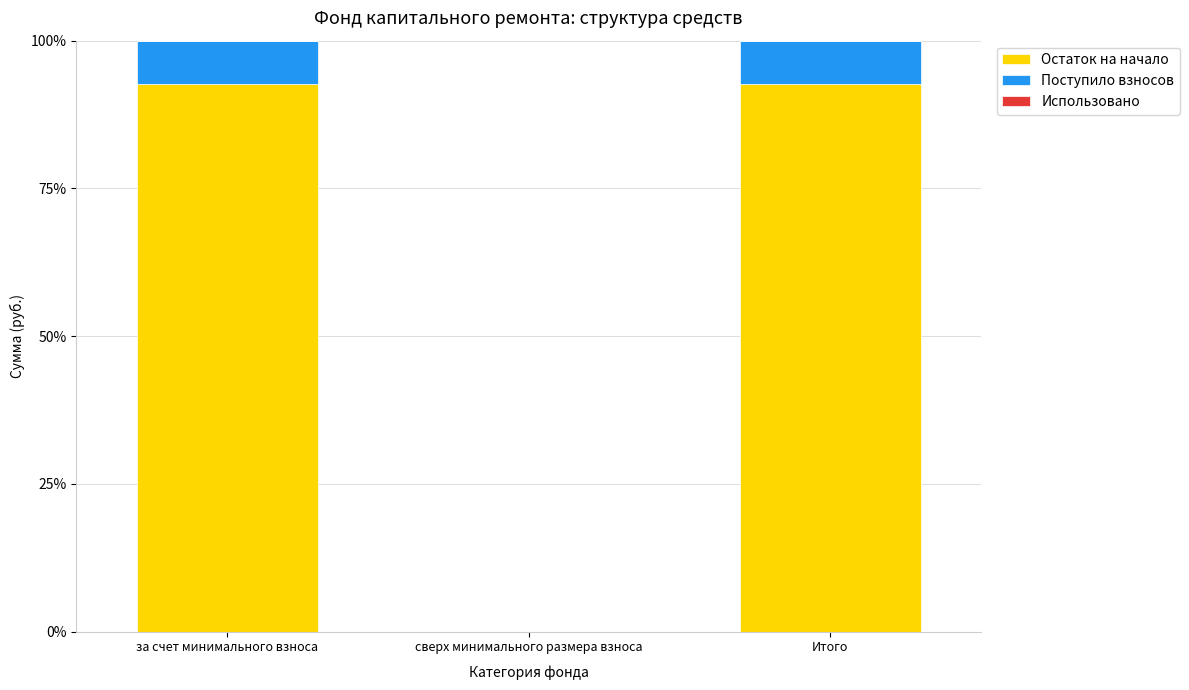

Reading left to right, list the values for the Остаток на начало series.

за счет минимального взноса=92.7	сверх минимального размера взноса=0.0	Итого=92.7